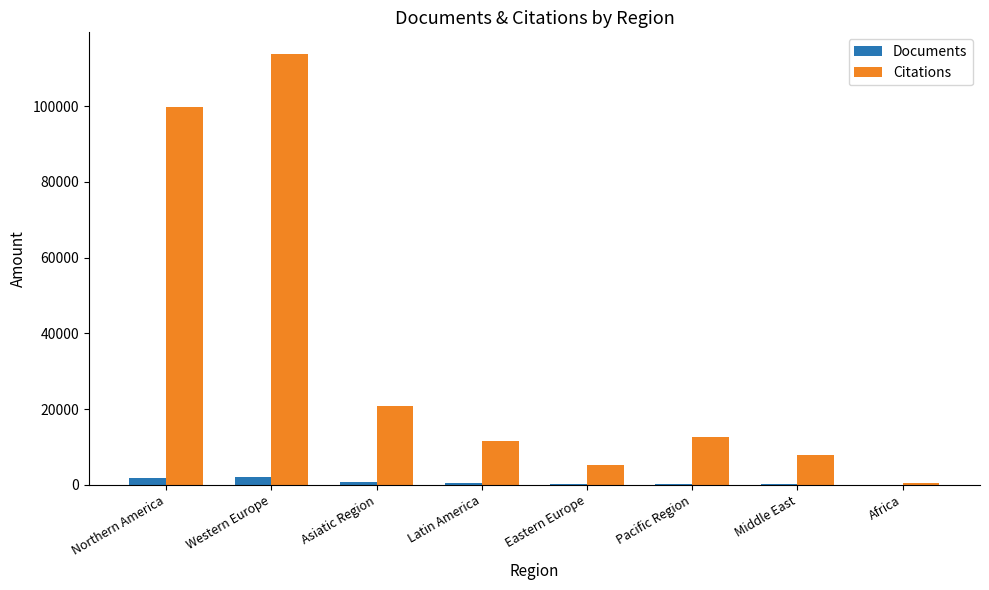

What is the total value across all series at Eastern Europe?

5353